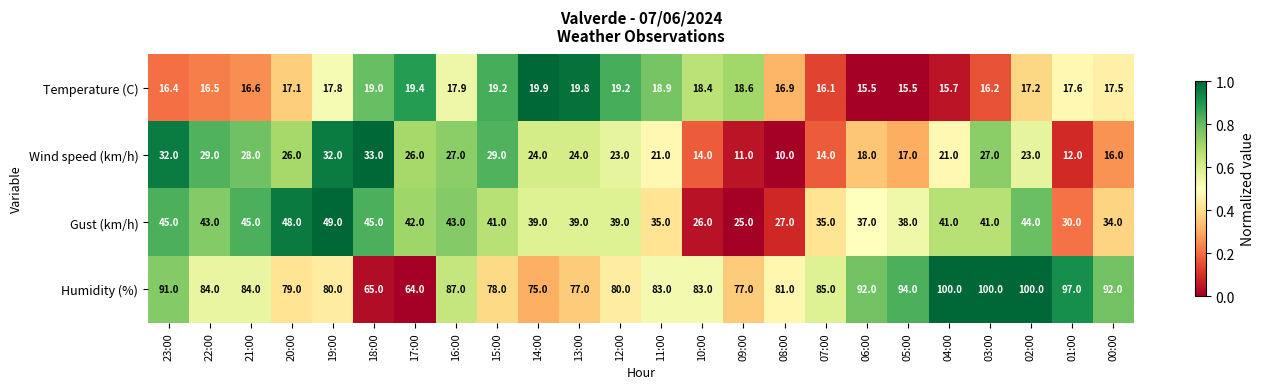

List the series in order of their peak value, lowest first.

Temperature (C), Wind speed (km/h), Gust (km/h), Humidity (%)